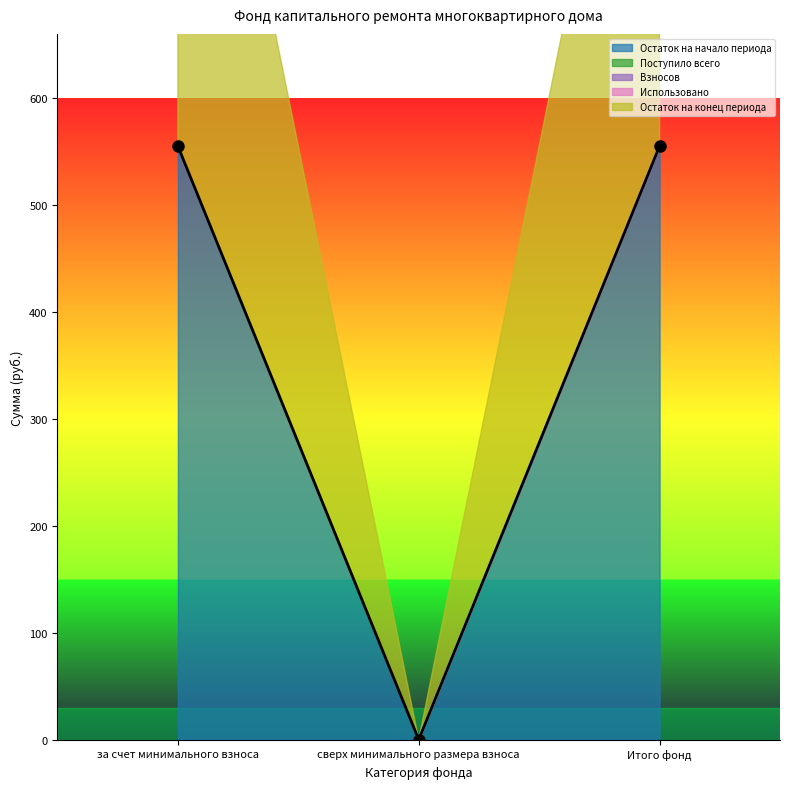

What is the label of the 3rd point from the right?

за счет минимального взноса